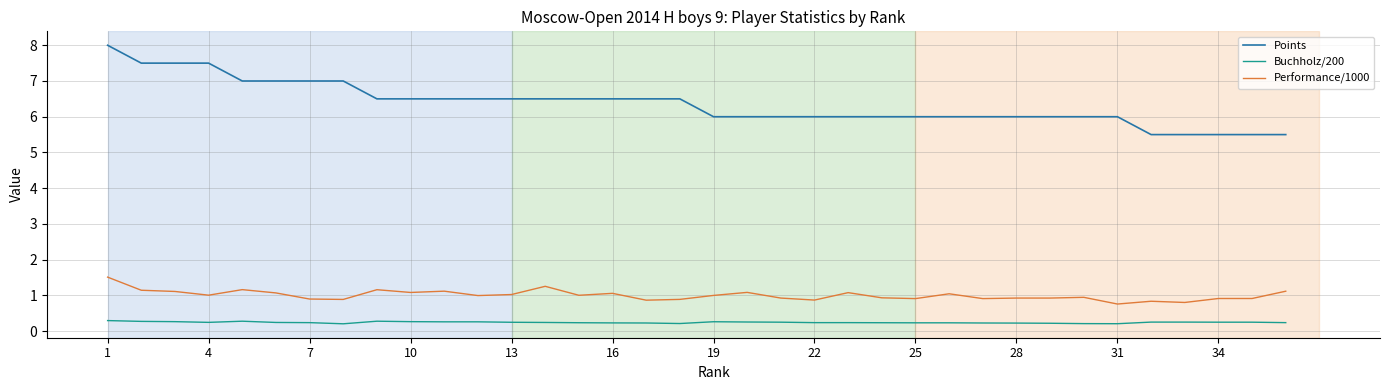

What is the maximum value shown in the chart?

8.0